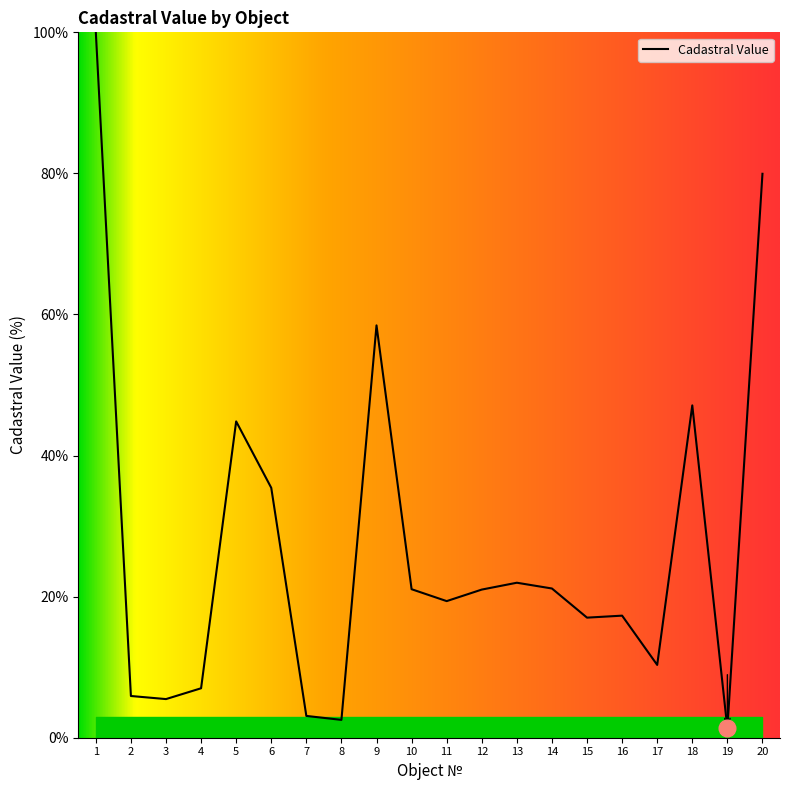

The chart shows a value of 44.8 at 5. True or false?

True